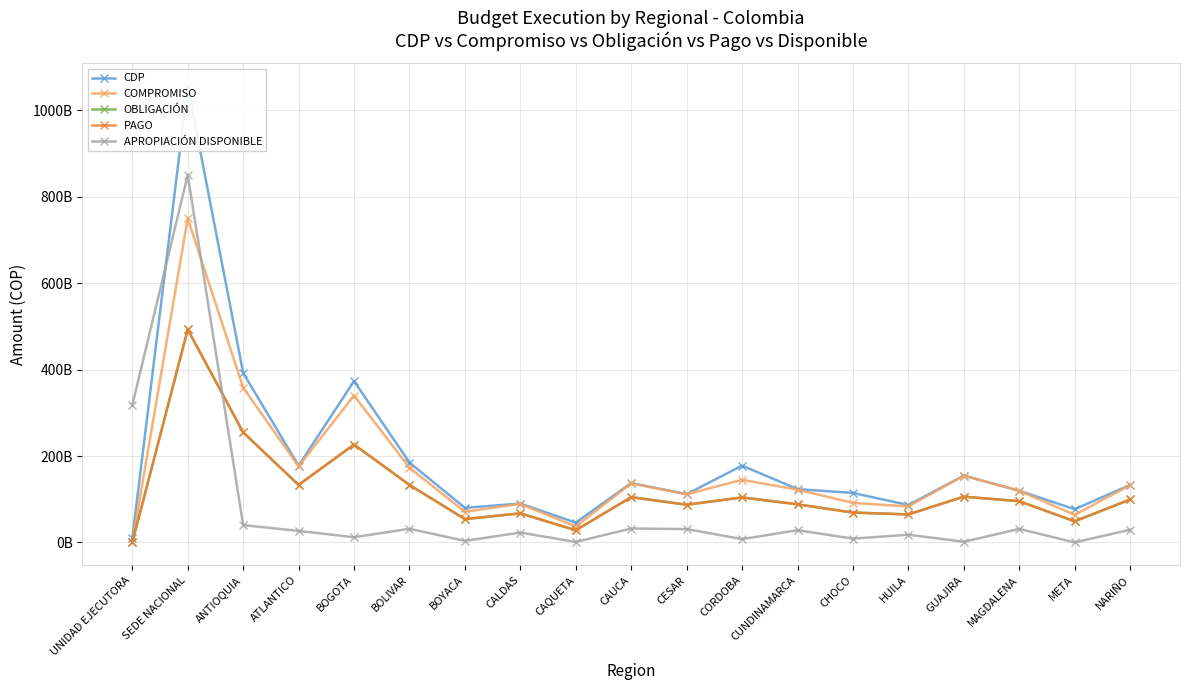

How many lines are shown in the chart?

5